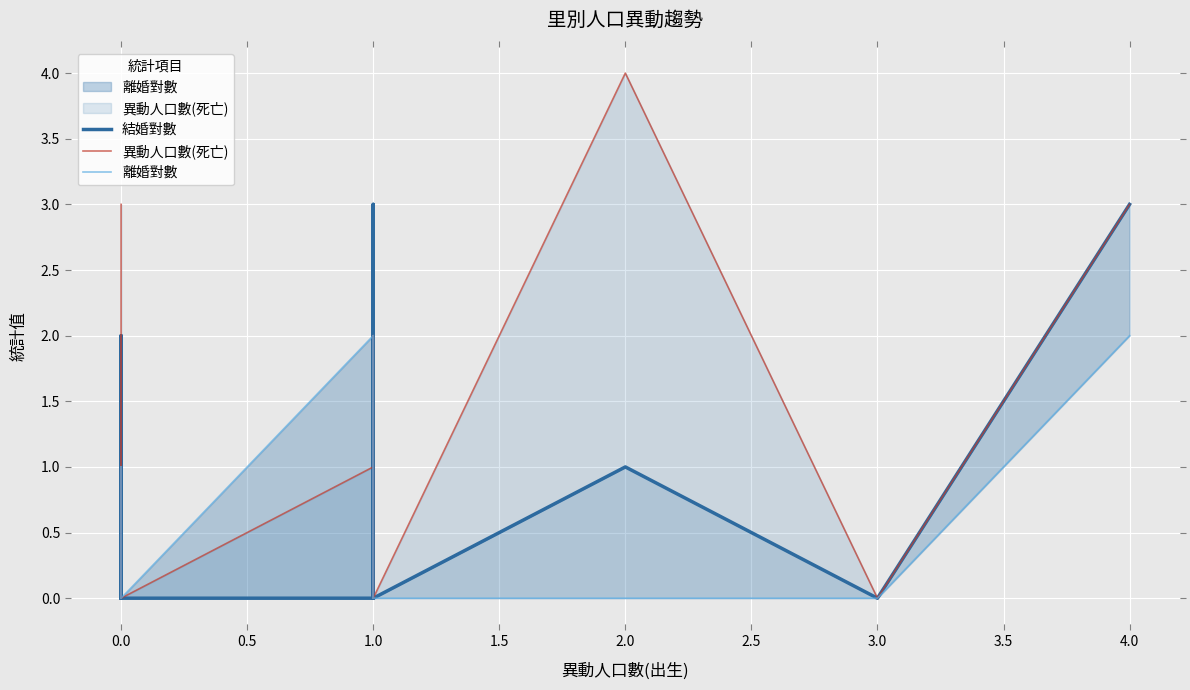

Count the number of categories in the chart.

20